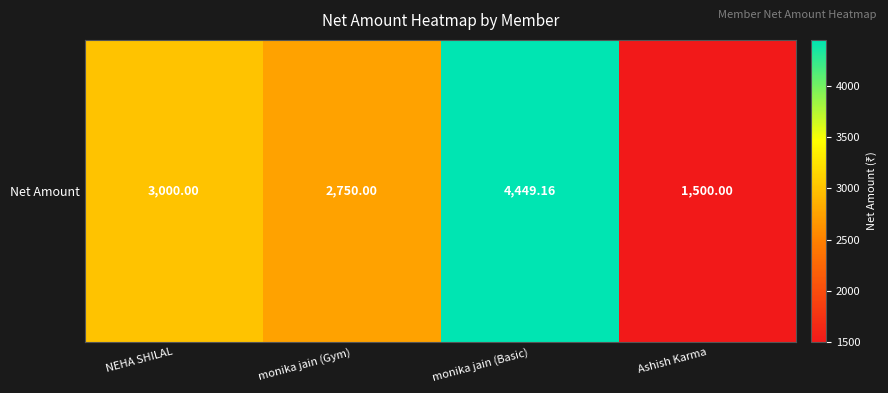

At which category does the chart reach its minimum across all series?

Ashish Karma